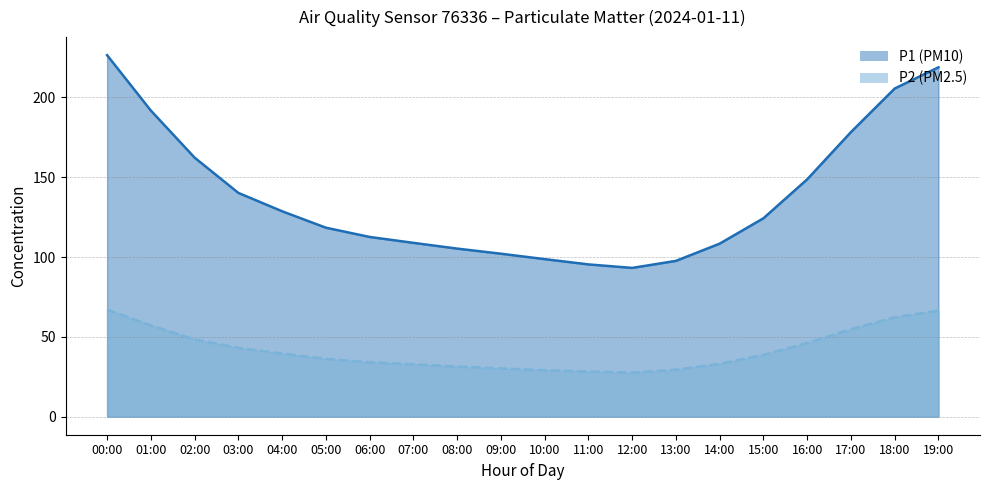

What is the average value of the P2 series?

41.8